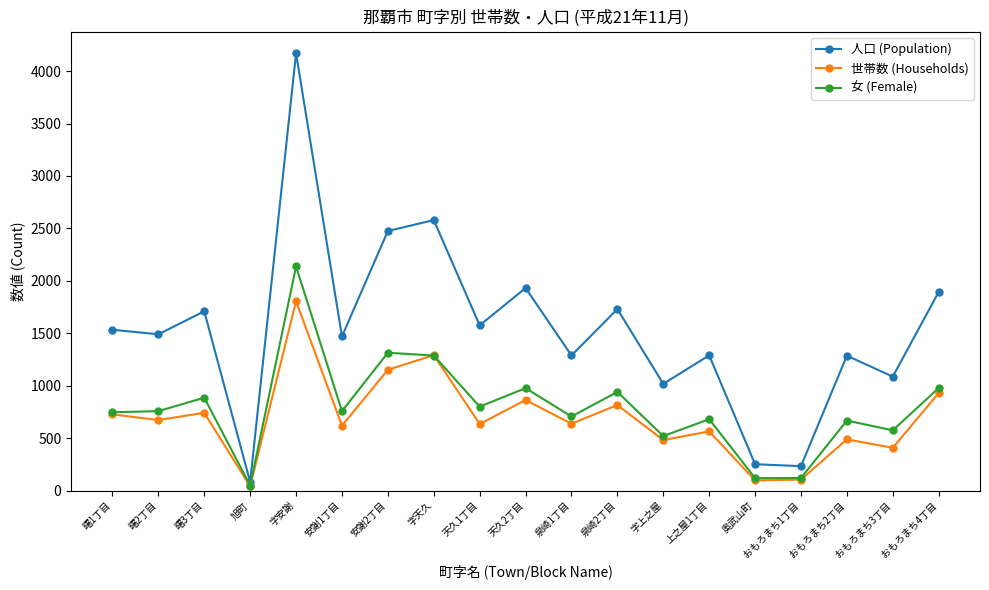

Does the chart display data point markers on the line(s)?

Yes